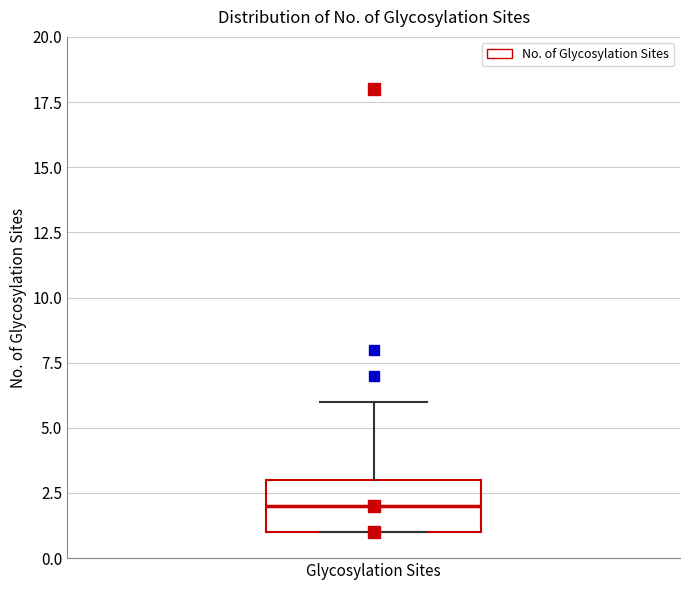

Transcribe this box plot: give where the median line is, the range the box spans, and where the two whiskers end, as read against the y-axis. The values are not printed on the chart, so give them approximately, as read against the axis.

median 2, box 1 to 3, whiskers 1 to 6